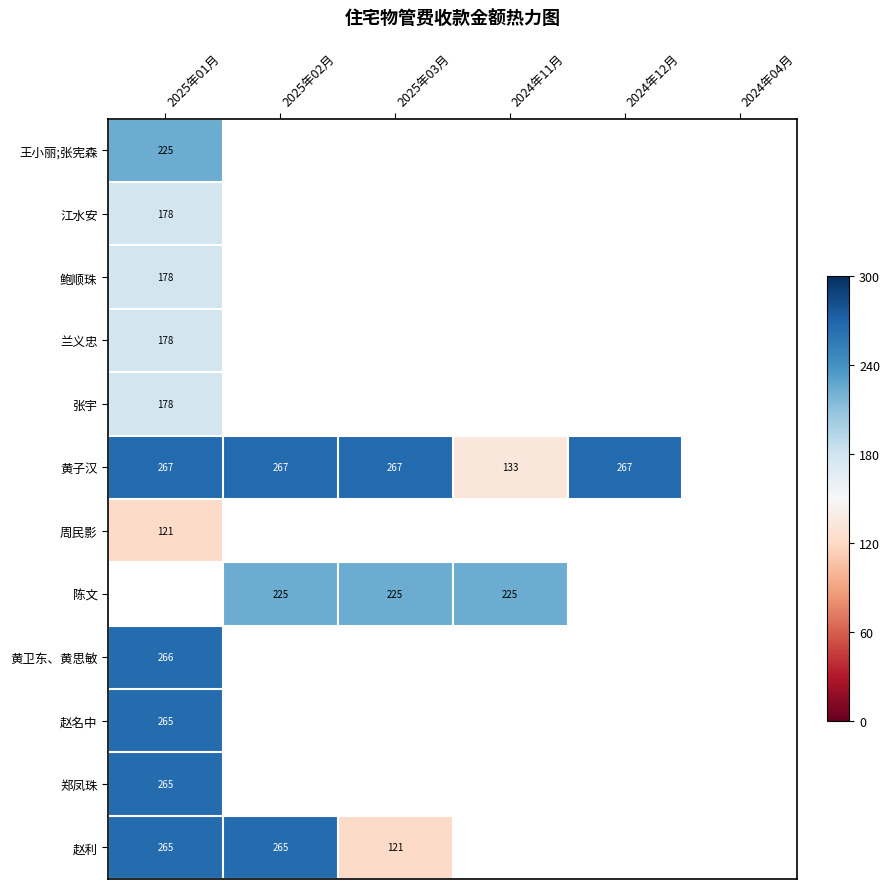

The 江水安 series shows 177.9 at 2025年01月. True or false?

True